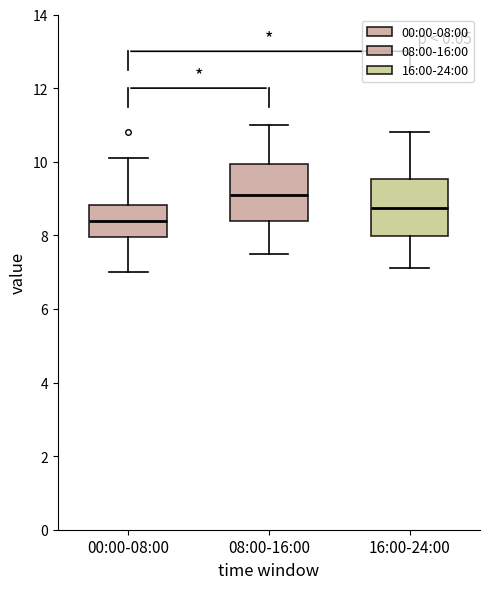

Which box has the lowest median line?

00:00-08:00